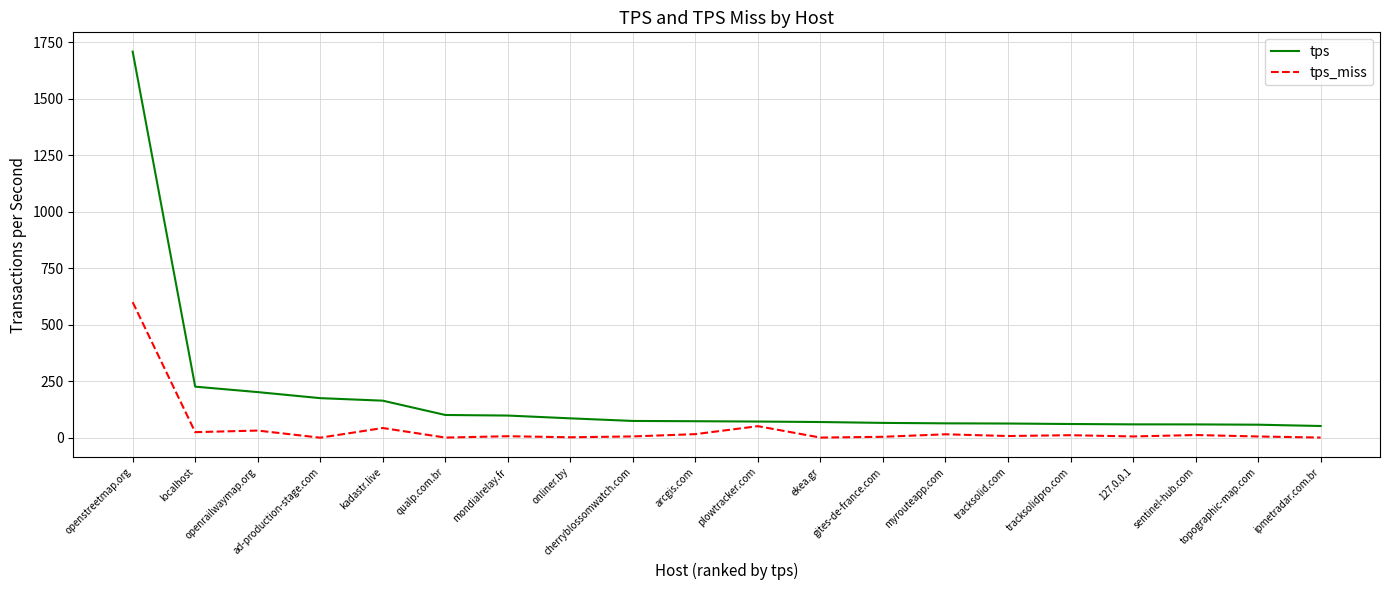

What is the difference between the highest and lowest values at ad-production-stage.com?

175.1